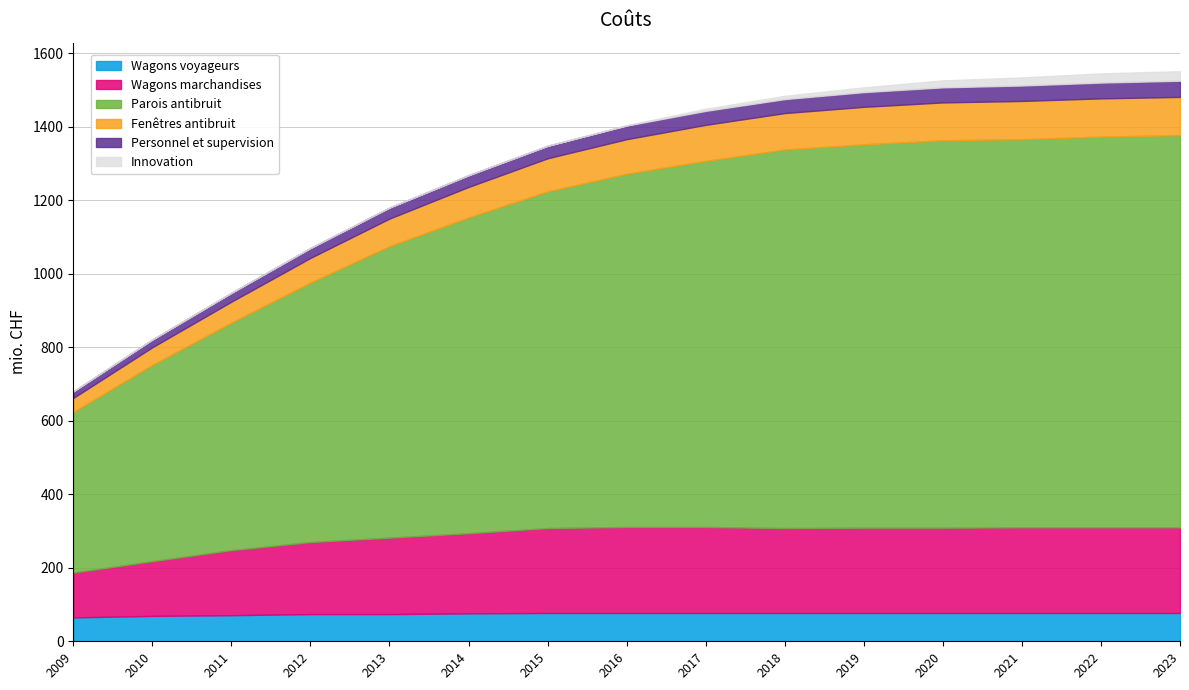

Count the number of data series in this chart.

6